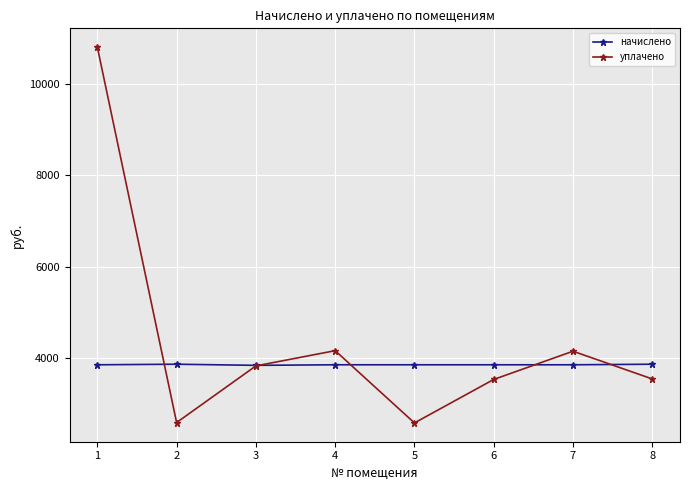

Which series changed the most between 5 and 8?

уплачено